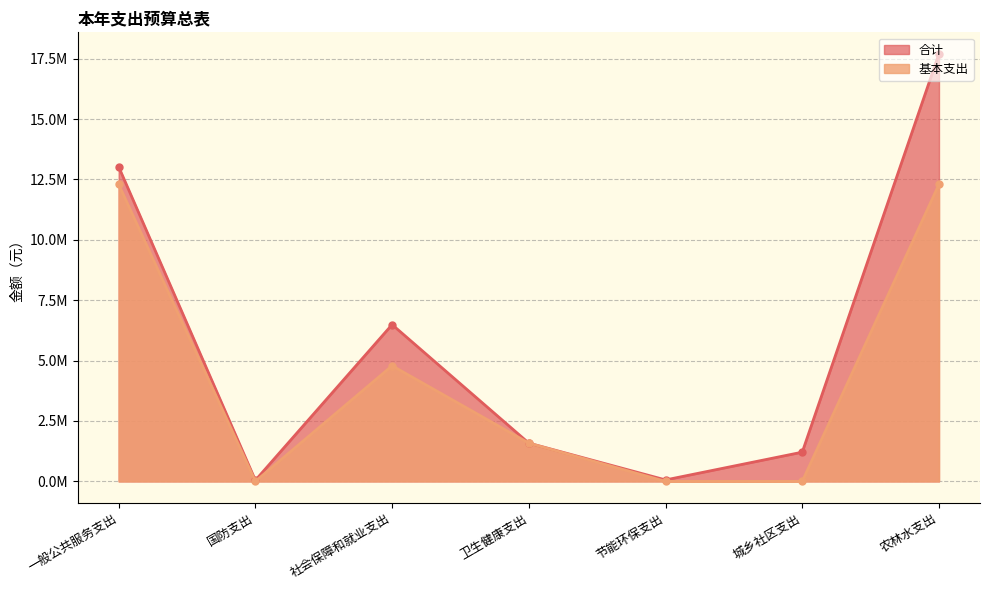

What is the total value across all series at 社会保障和就业支出?

11276345.9